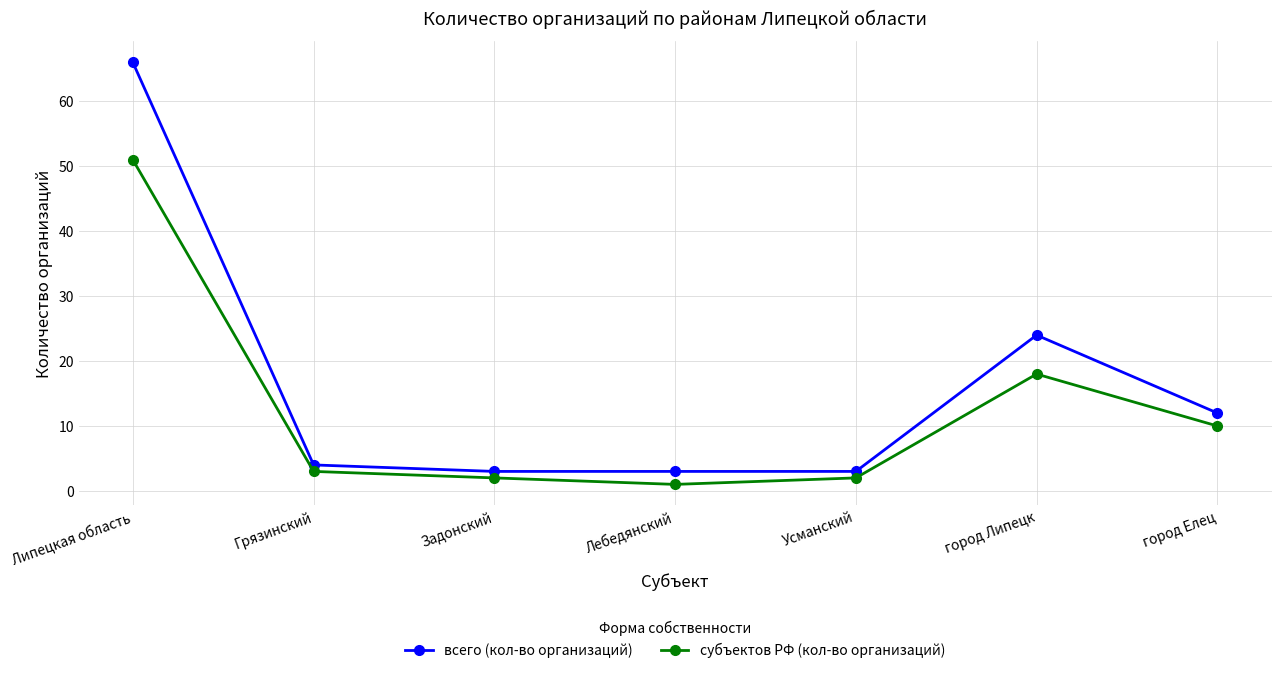

At which category does субъектов РФ (кол-во организаций) reach its first local valley?

Лебедянский